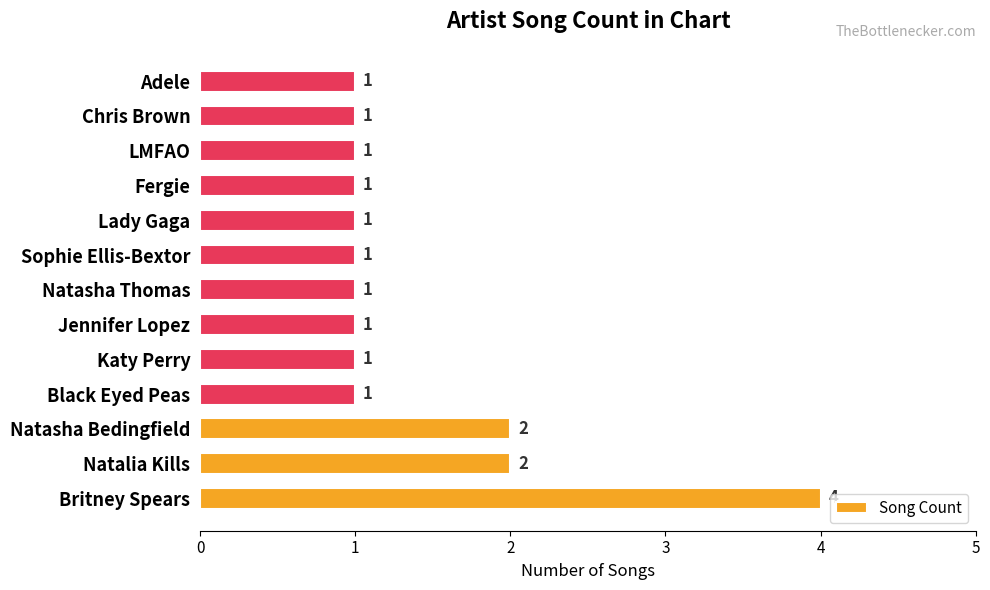

Reading bottom to top, extract all data points from this chart.

4	2	2	1	1	1	1	1	1	1	1	1	1